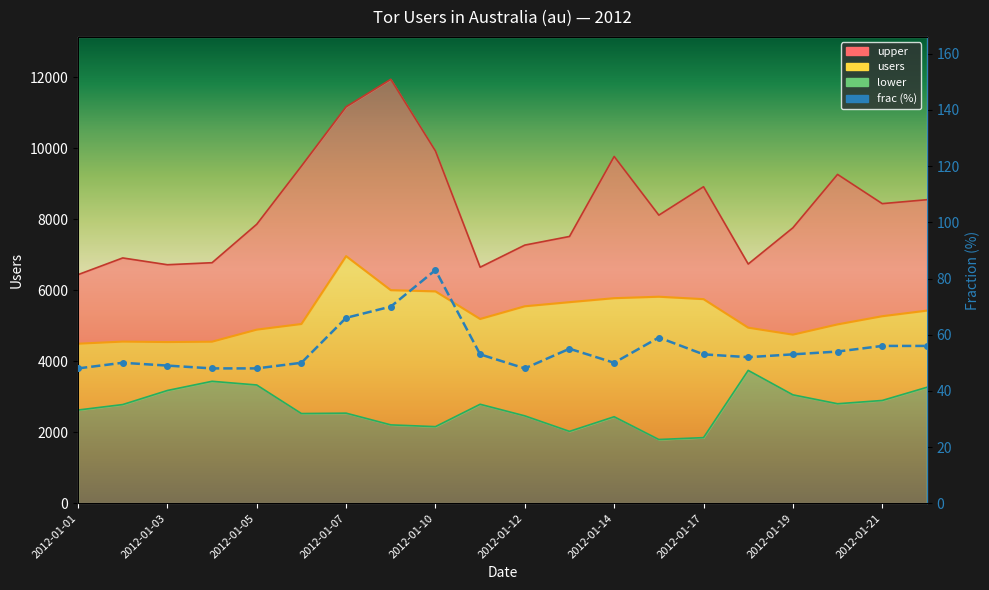

Count the number of categories in the chart.

20